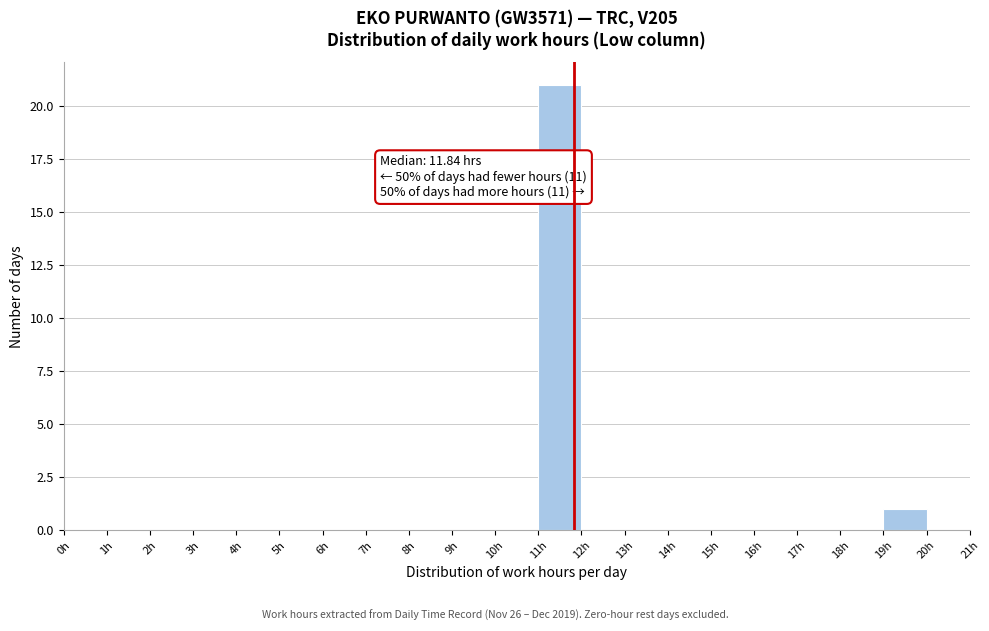

Over which range of the x-axis is the bar tallest?

11 to 12